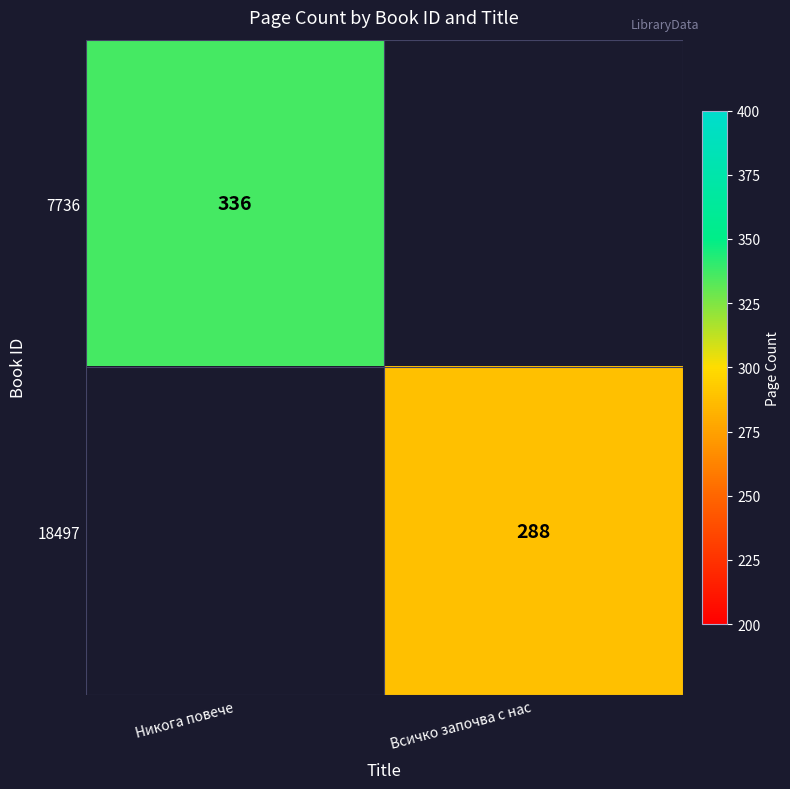

The 18497 series shows 288 at Всичко започва с нас. True or false?

True